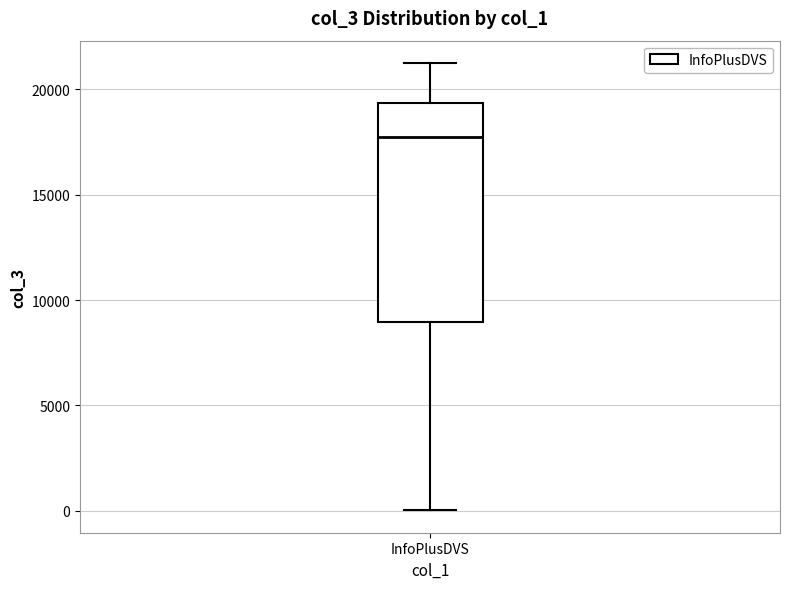

Read this box plot against the y-axis: the position of the median line, the range covered by the box, and the ends of both whiskers. The values are not printed on the chart, so give them approximately, as read against the axis.

median 17500, box 9000 to 19500, whiskers 0 to 21500